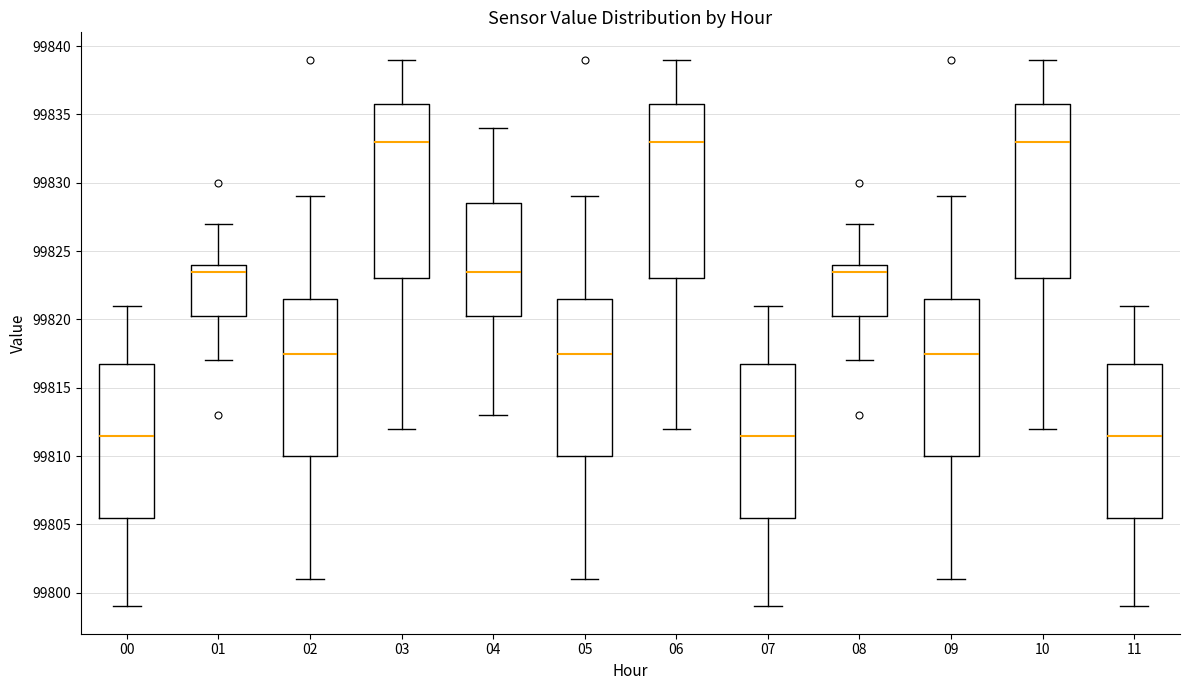

Where is the upper edge of the box at x = 05 on the y-axis? The values are not printed on the chart, so give them approximately, as read against the axis.

99821.5